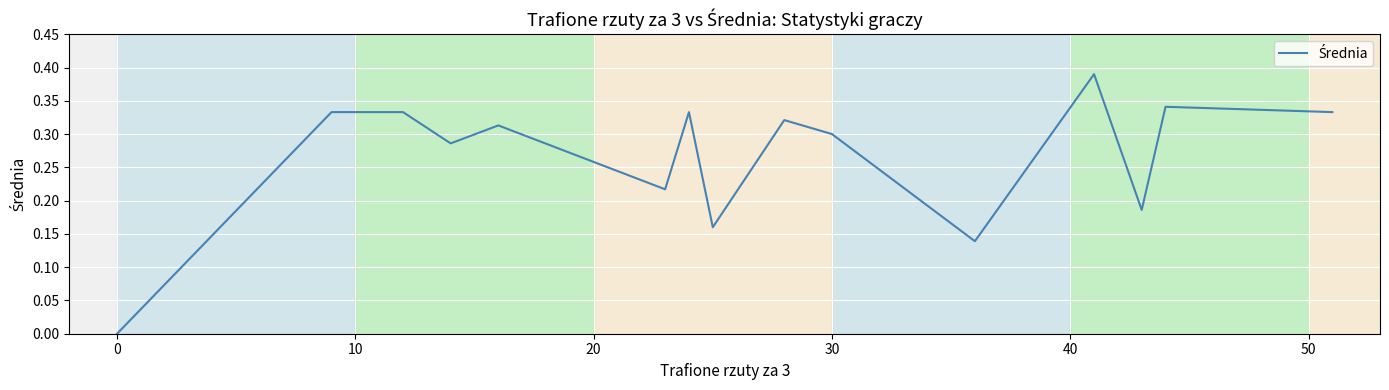

True or false: the data shows 0.0 at 0.

True